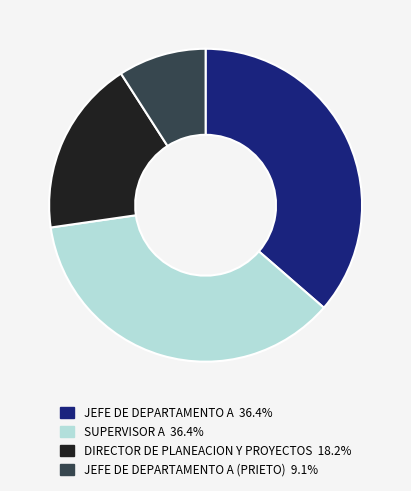

Is there any slice that represents more than half of the pie?

No